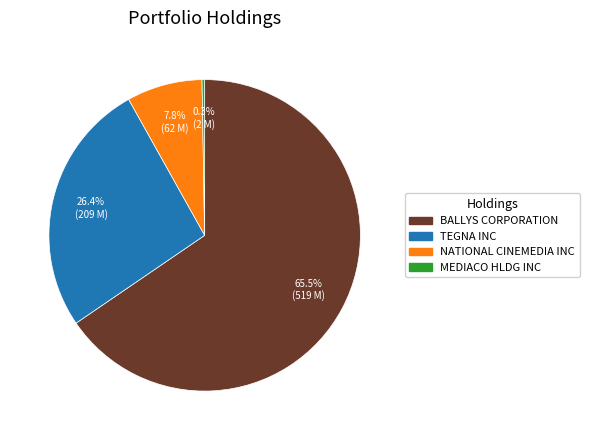

Does NATIONAL CINEMEDIA INC represent more than half of the total?

No